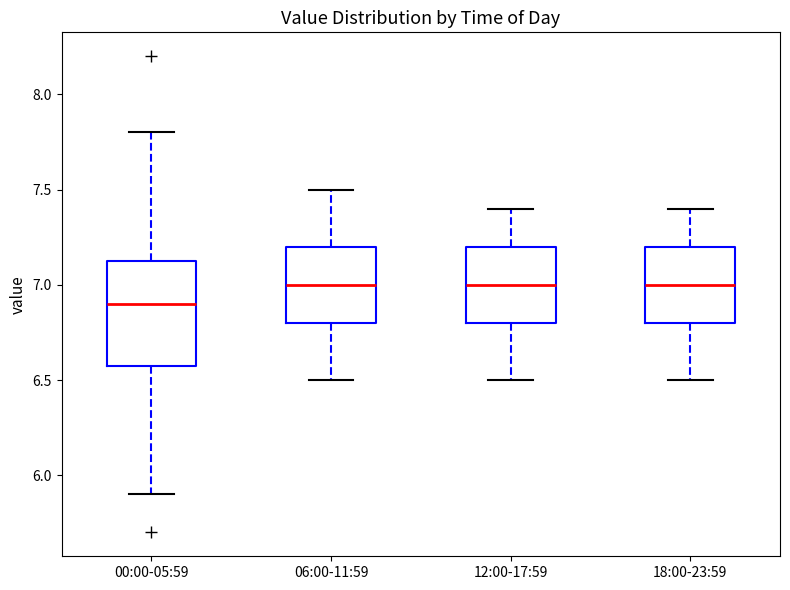

Reading left to right, read every box against the y-axis: the position of its median line, the range the box covers, and the ends of its whiskers. The values are not printed on the chart, so give them approximately, as read against the axis.

00:00-05:59: median 6.90, box 6.60 to 7.15, whiskers 5.90 to 7.80
06:00-11:59: median 7.00, box 6.80 to 7.20, whiskers 6.50 to 7.50
12:00-17:59: median 7.00, box 6.80 to 7.20, whiskers 6.50 to 7.40
18:00-23:59: median 7.00, box 6.80 to 7.20, whiskers 6.50 to 7.40